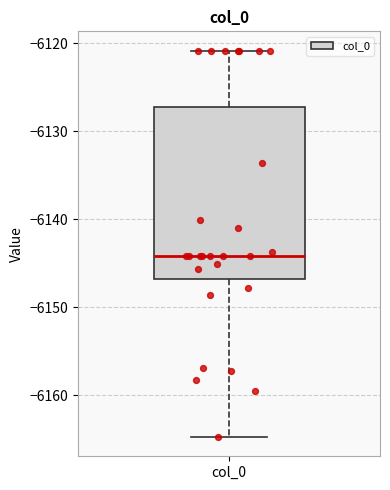

Where does the median line of the box for col_0 sit on the y-axis? The values are not printed on the chart, so give them approximately, as read against the axis.

-6144